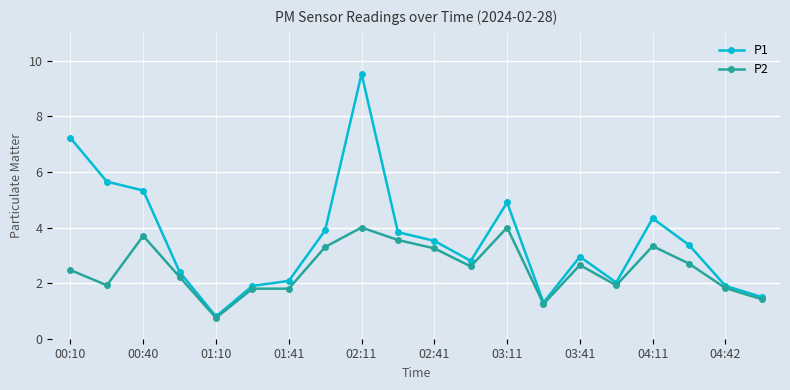

List the series in order of their peak value, highest first.

P1, P2